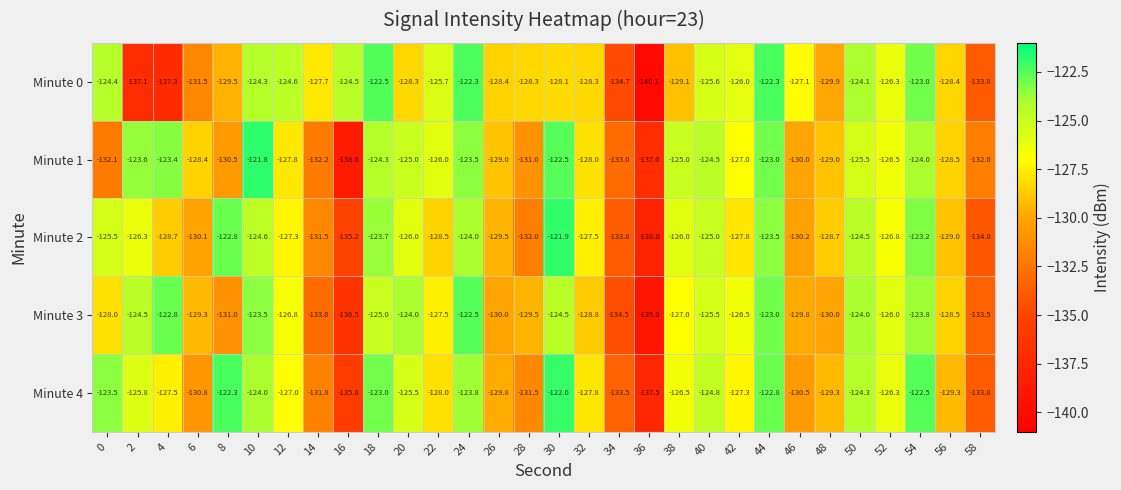

Which series has the largest total across all categories?

Minute 4